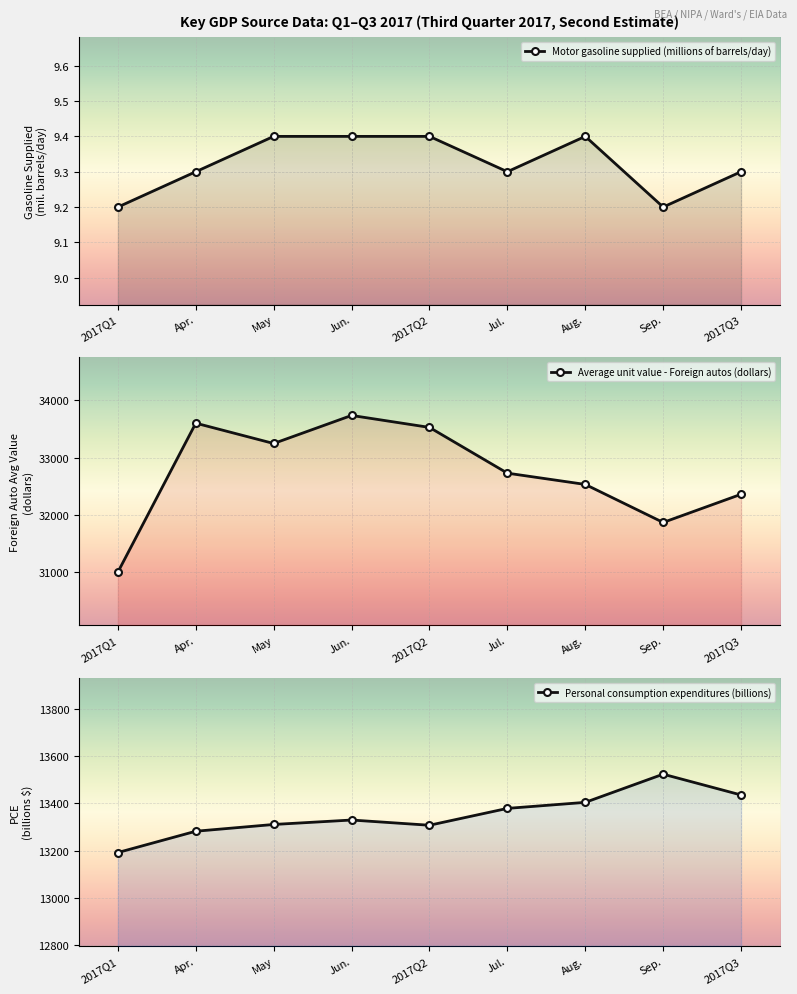

What is the label of the 1st point from the left?

2017Q1